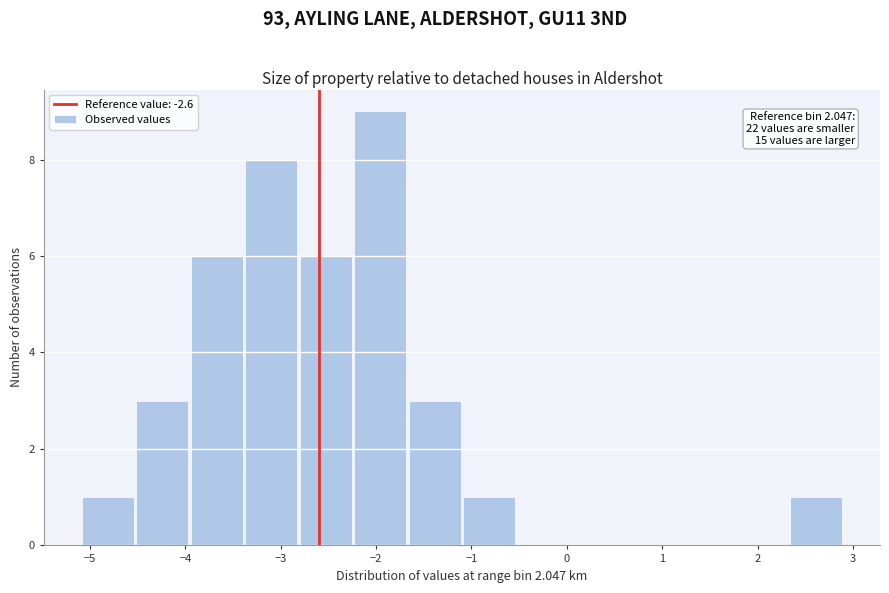

Over which range of the x-axis is the bar tallest?

-2.2 to -1.7